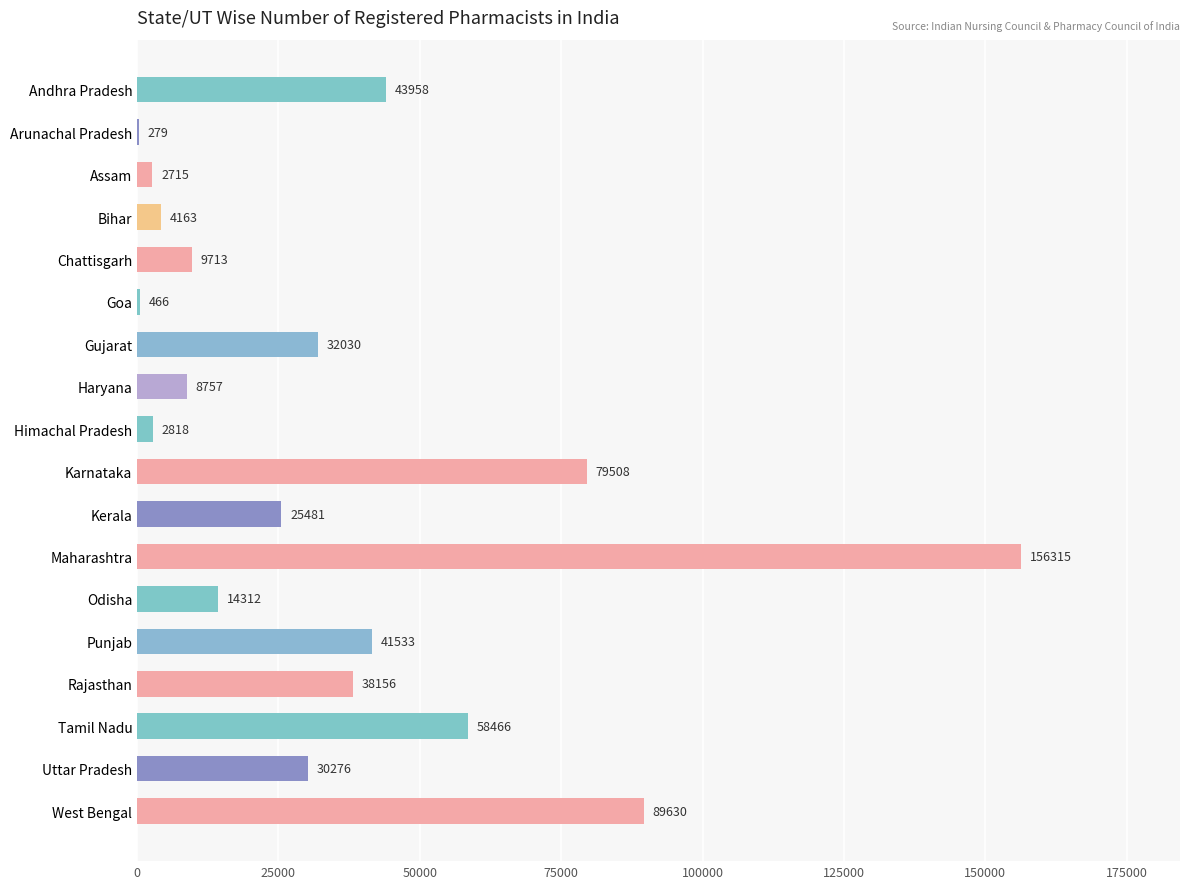

What is the average value?

35476